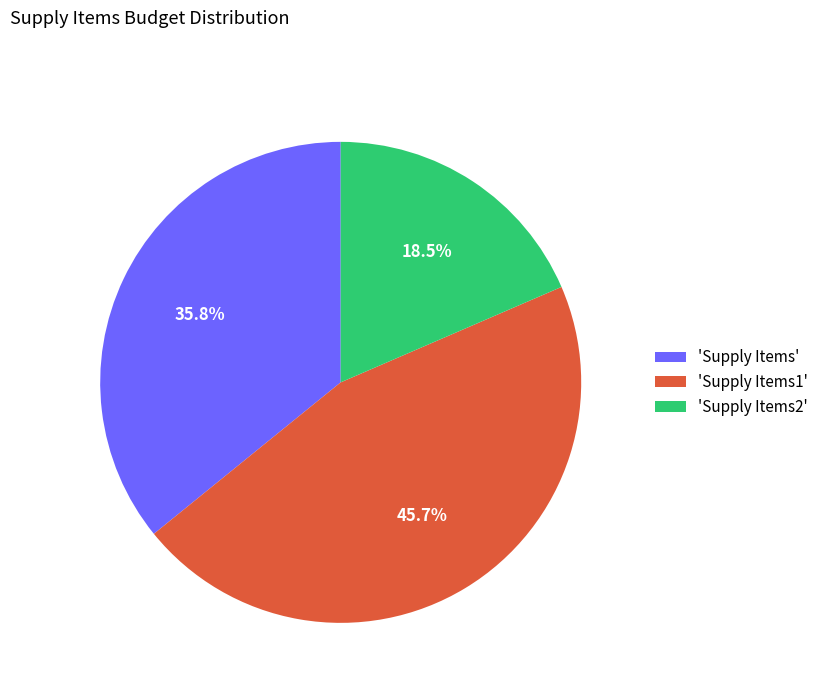

Which category has the smallest portion of the pie?

'Supply Items2'